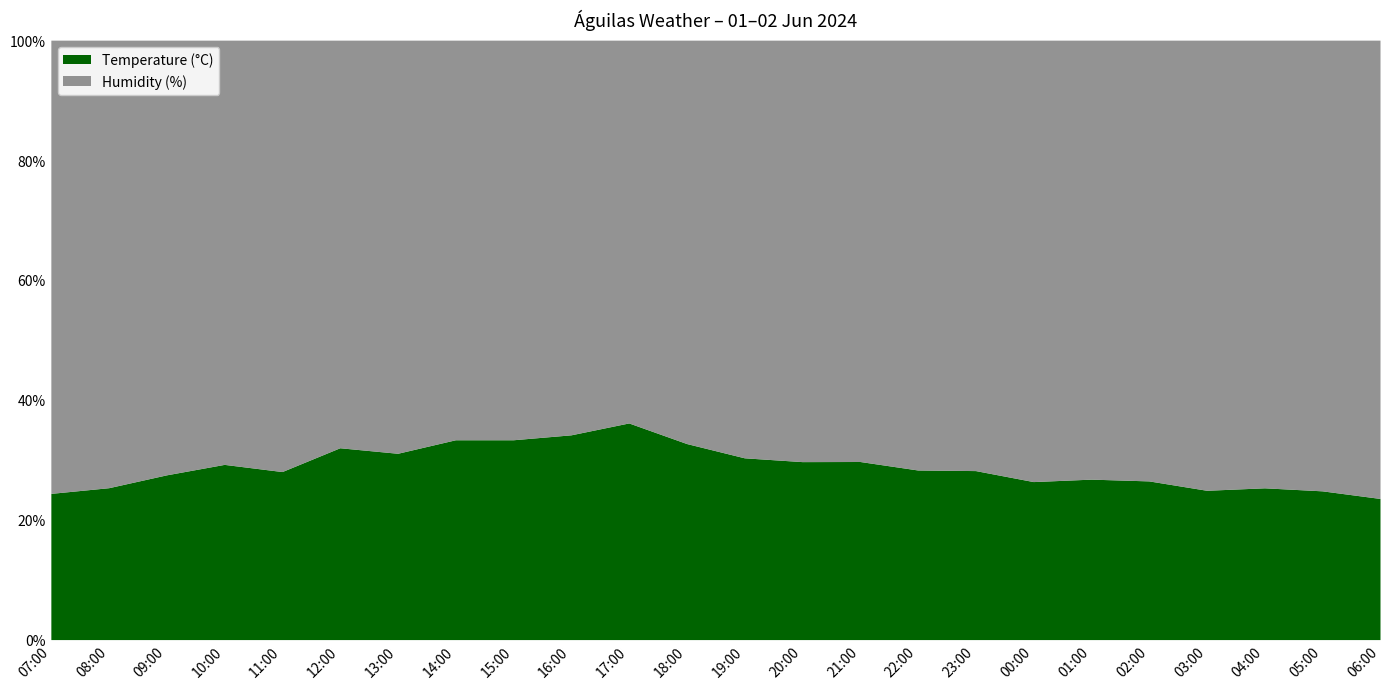

At which category is the sum across all series the highest?

06:00